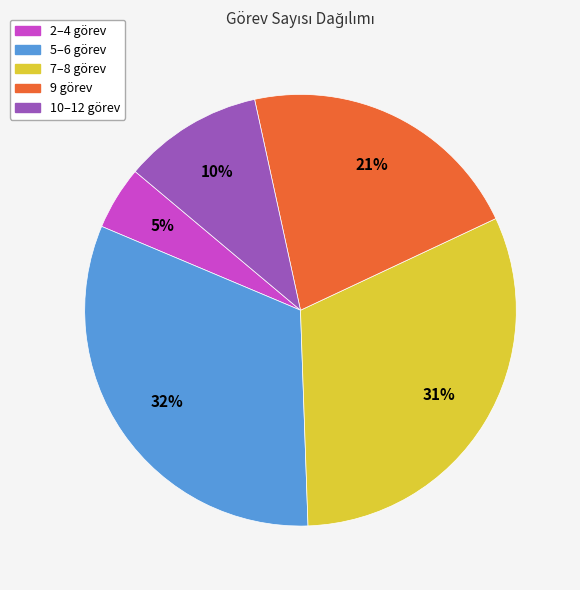

Which has a higher value, 9 görev or 10–12 görev?

9 görev